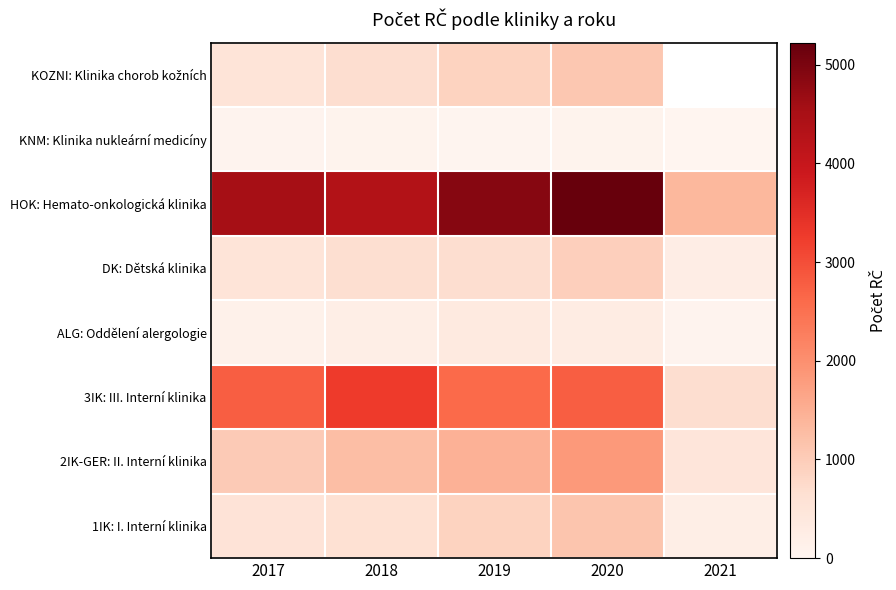

What is the spread (max minus min) of values at 2017?

4478.0